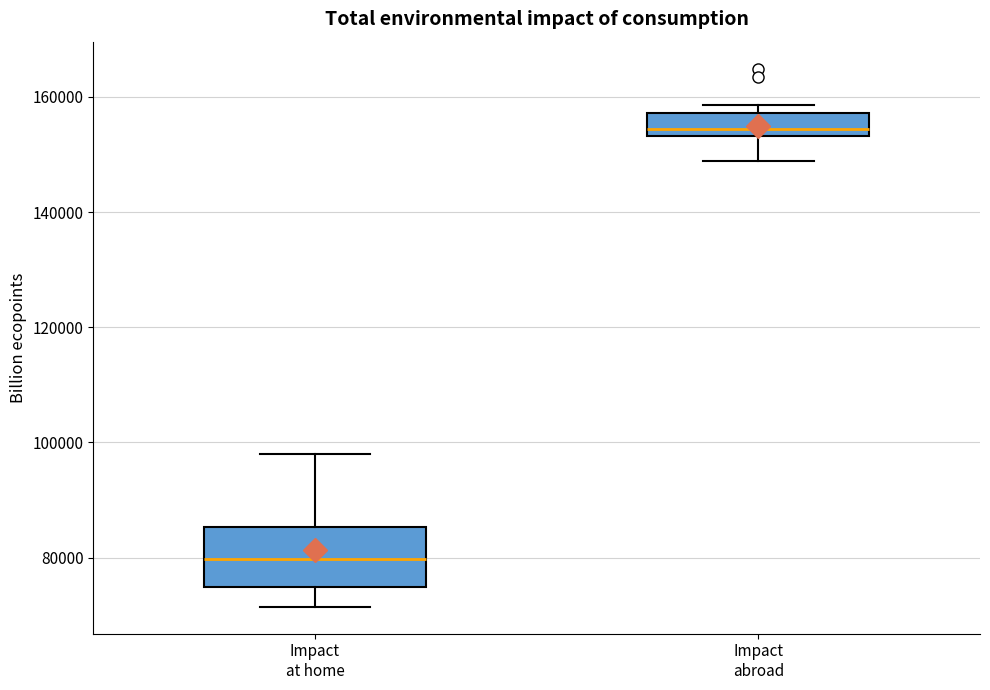

Where is the upper edge of the box for Impact abroad on the y-axis? The values are not printed on the chart, so give them approximately, as read against the axis.

158000